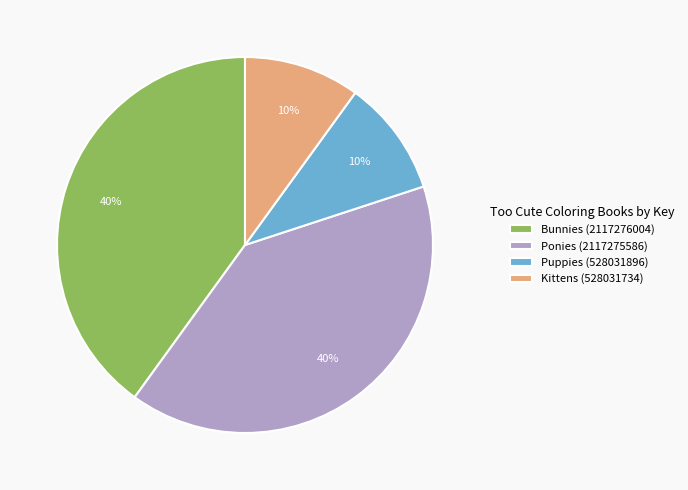

Is the sum of Kittens (528031734) and Puppies (528031896) greater than half?

No